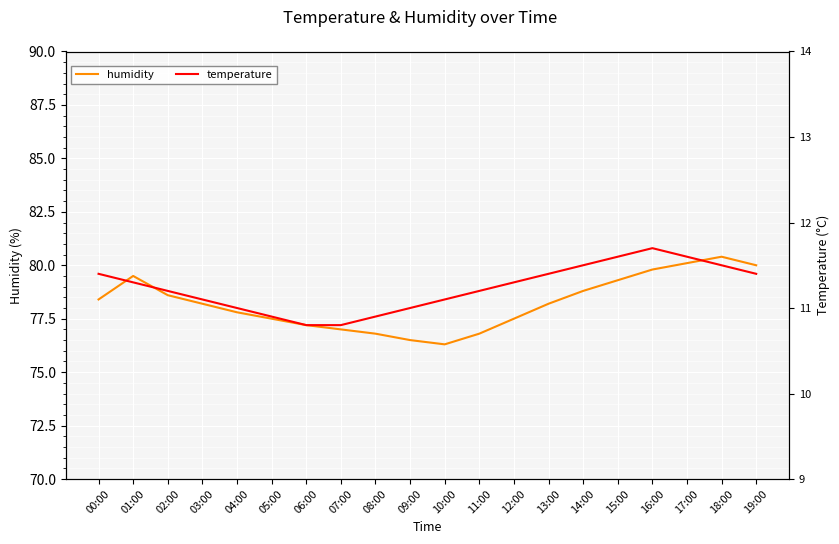

The temperature series shows 11.4 at 19:00. True or false?

True